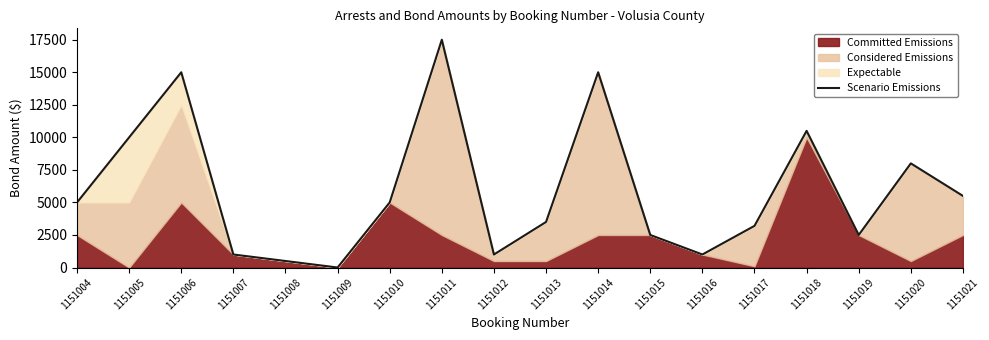

The chart shows a value of 5818 at 1151011. True or false?

False